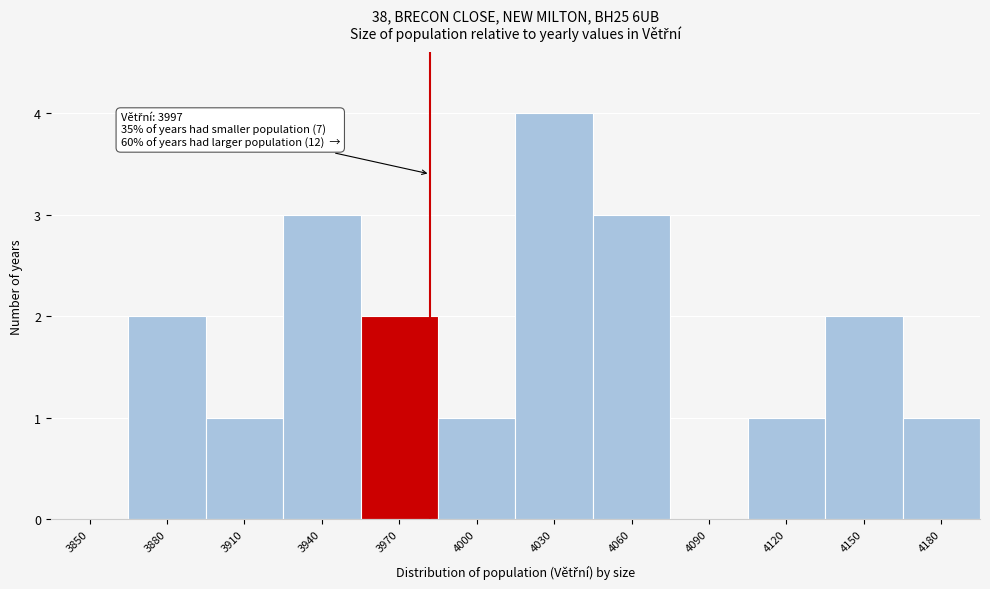

Reading left to right, list all the values displayed in this chart.

3850=0	3880=2	3910=1	3940=3	3970=2	4000=1	4030=4	4060=3	4090=0	4120=1	4150=2	4180=1